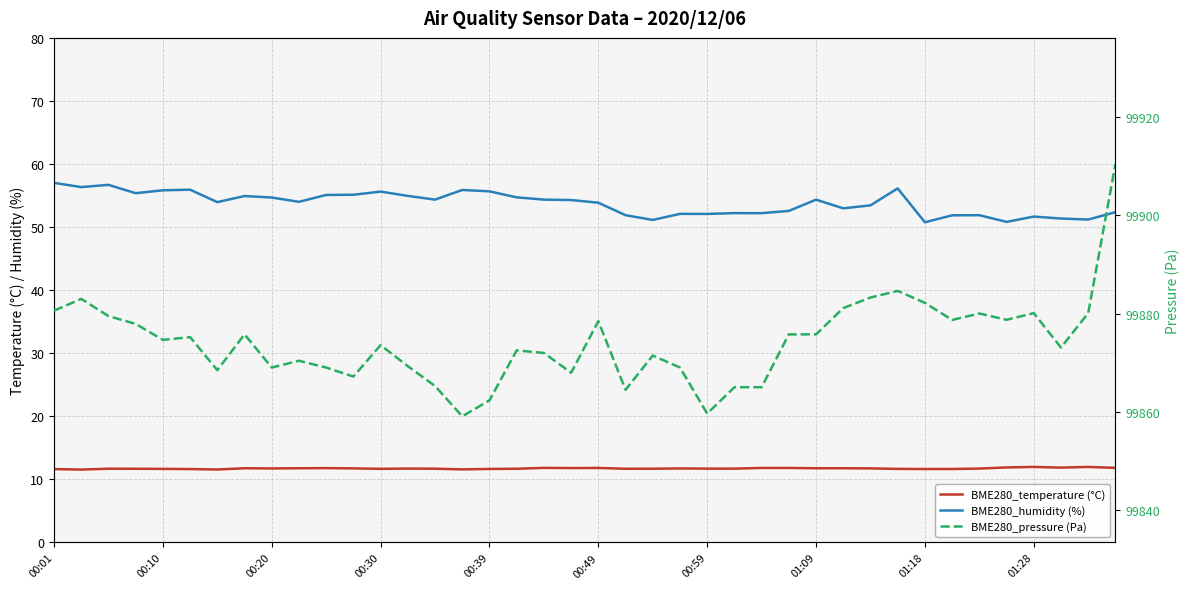

Reading left to right, transcribe all the data shown in this chart.

BME280_temperature (°C): 11.6	11.6	11.7	11.7	11.7	11.6	11.6	11.8	11.7	11.8	11.8	11.8	11.7	11.7	11.7	11.6	11.7	11.7	11.8	11.8	11.8	11.7	11.7	11.7	11.7	11.7	11.8	11.8	11.8	11.8	11.8	11.7	11.7	11.7	11.7	11.9	12.0	11.9	12.0	11.8
BME280_humidity (%): 57.0	56.4	56.7	55.4	55.8	55.9	54.0	54.9	54.7	54.0	55.1	55.1	55.6	55.0	54.4	55.9	55.7	54.7	54.4	54.3	53.9	51.9	51.1	52.1	52.1	52.2	52.2	52.6	54.4	53.0	53.5	56.1	50.8	51.9	51.9	50.8	51.7	51.4	51.2	52.4
BME280_pressure (Pa): 99880.6	99883.0	99879.5	99877.9	99874.7	99875.2	99868.5	99875.8	99869.1	99870.4	99869.1	99867.2	99873.6	99869.3	99865.3	99859.1	99862.4	99872.6	99872.0	99868.0	99878.5	99864.5	99871.5	99869.1	99859.7	99865.1	99865.1	99875.8	99875.8	99881.2	99883.3	99884.7	99882.2	99878.8	99880.1	99878.8	99880.1	99873.1	99880.1	99910.5